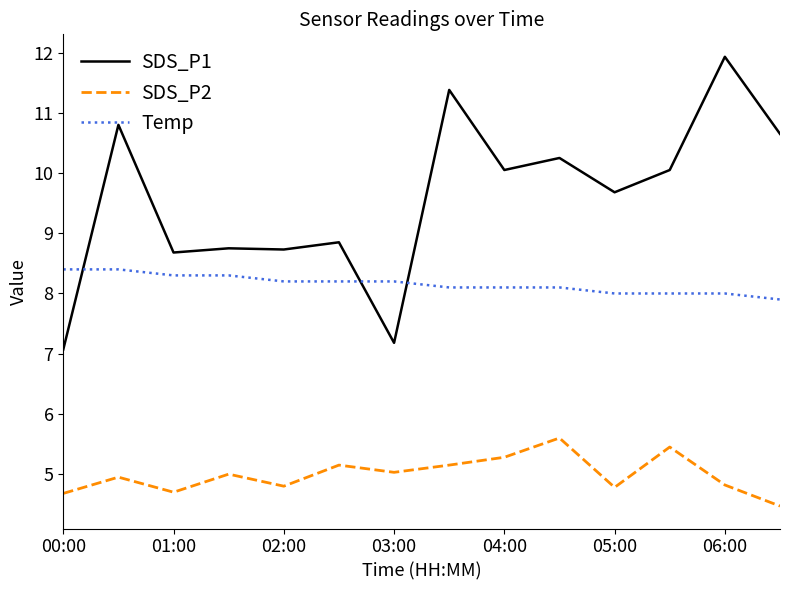

True or false: SDS_P2 and Temp intersect in this chart.

False